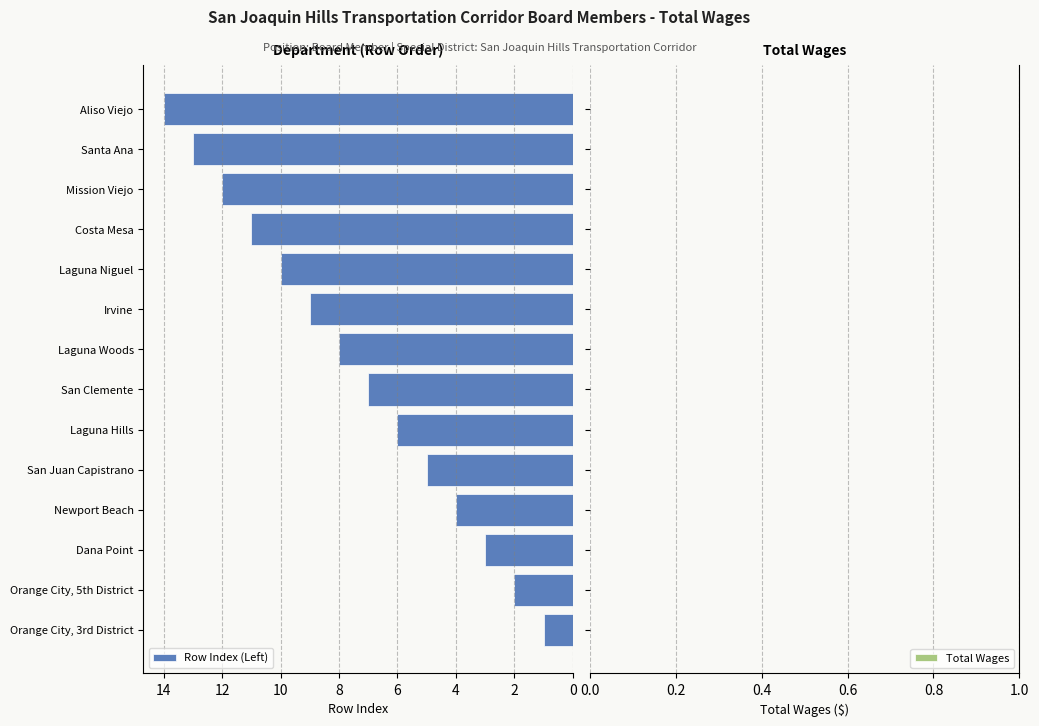

Rank the categories by value from lowest to highest.

Orange City, 3rd District, Orange City, 5th District, Dana Point, Newport Beach, San Juan Capistrano, Laguna Hills, San Clemente, Laguna Woods, Irvine, Laguna Niguel, Costa Mesa, Mission Viejo, Santa Ana, Aliso Viejo